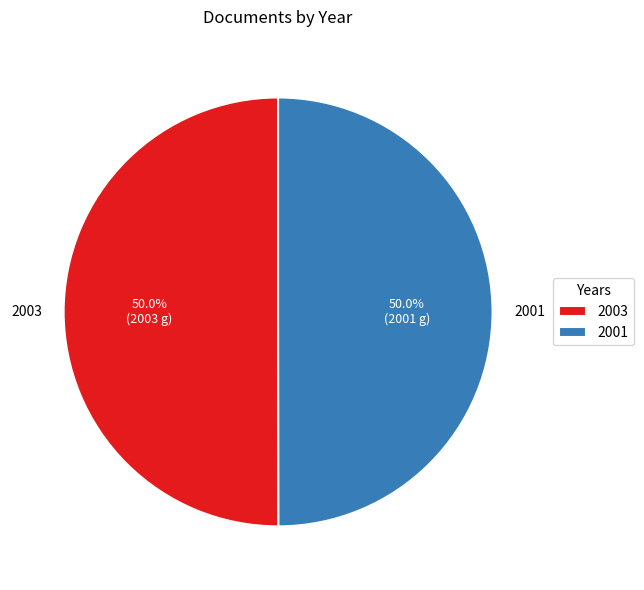

What percentage is NOT represented by 2003?

50.0%